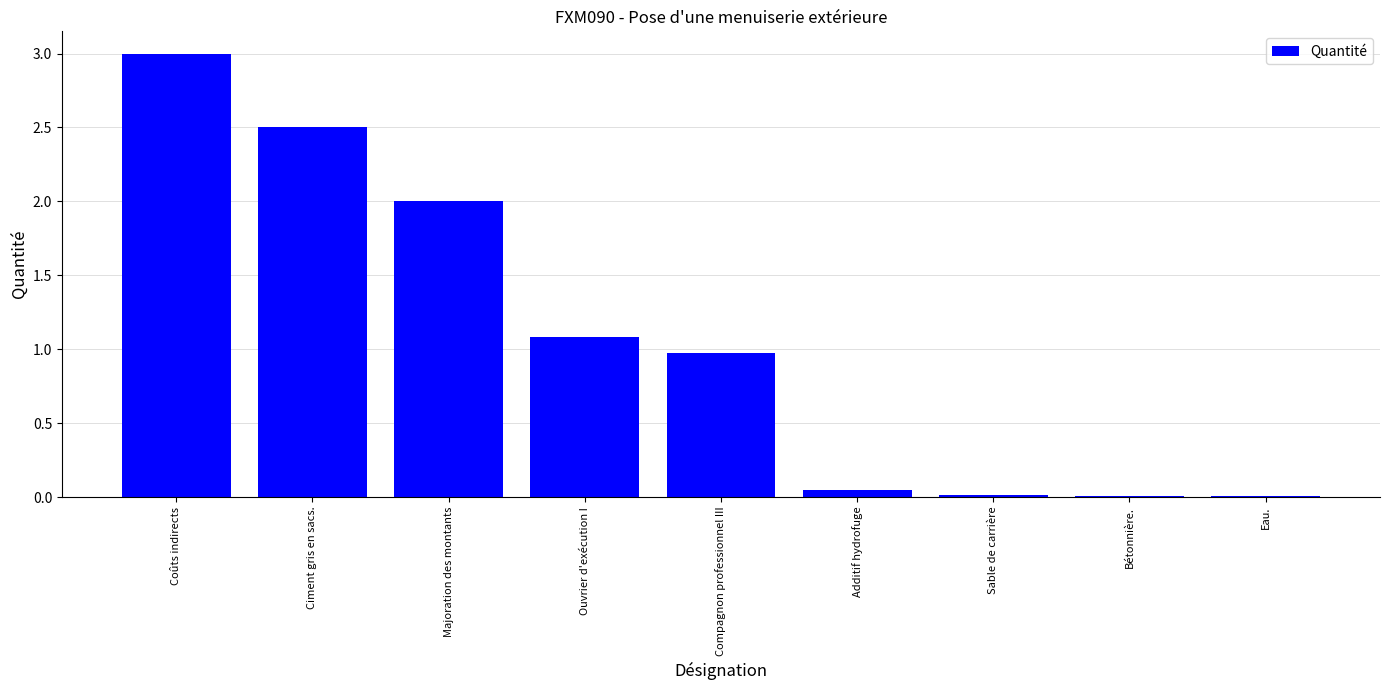

What is the change in value from Coûts indirects to Compagnon professionnel III?

-2.0